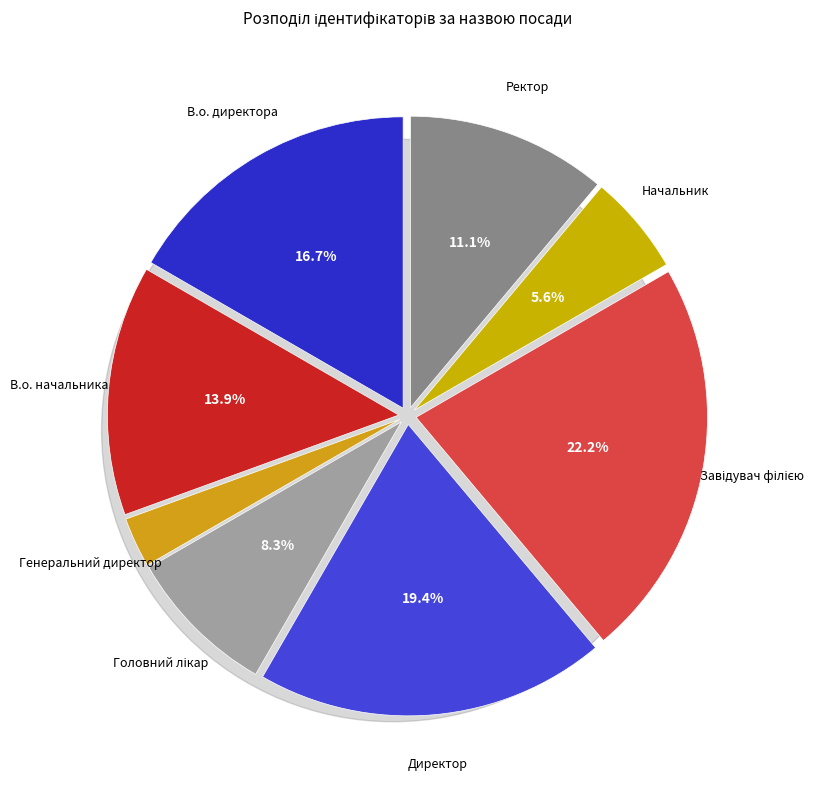

Rank the categories by value from highest to lowest.

Завідувач філією, Директор, В.о. директора, В.о. начальника, Ректор, Головний лікар, Начальник, Генеральний директор